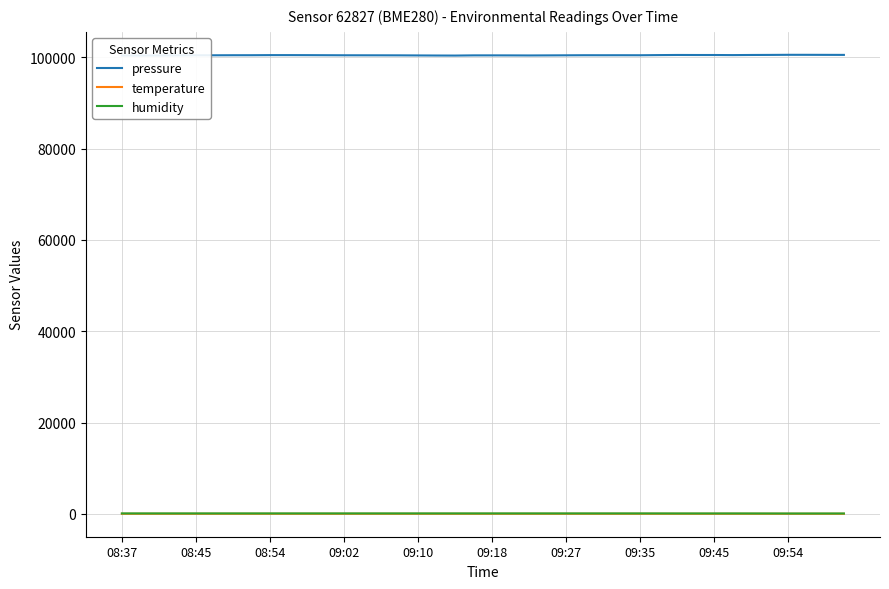

Which series has the largest range (max minus min)?

pressure